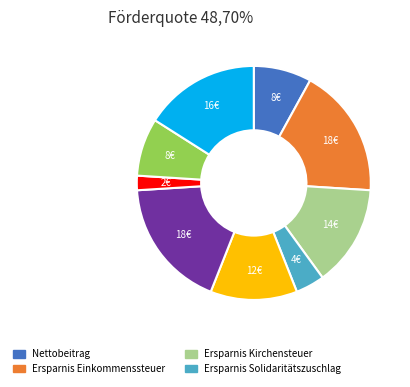

How many slices are in this pie chart?

9